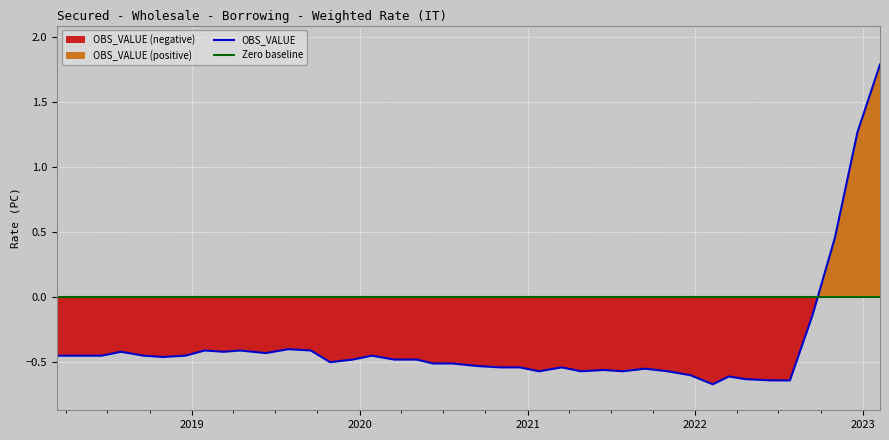

How many interior local peaks (higher than both neighbors) does the data have?

9